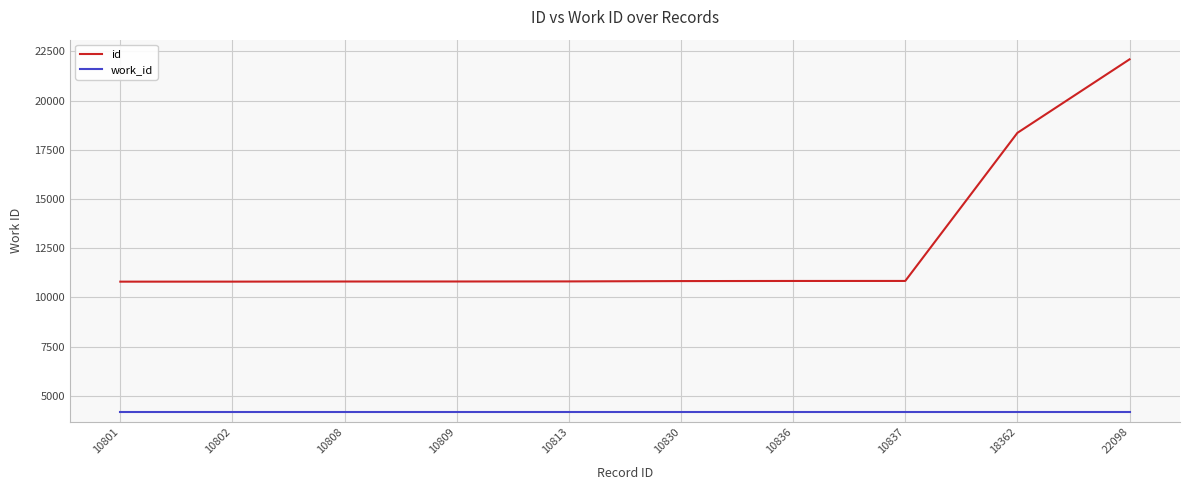

What is the total value across all series at 18362?

22529